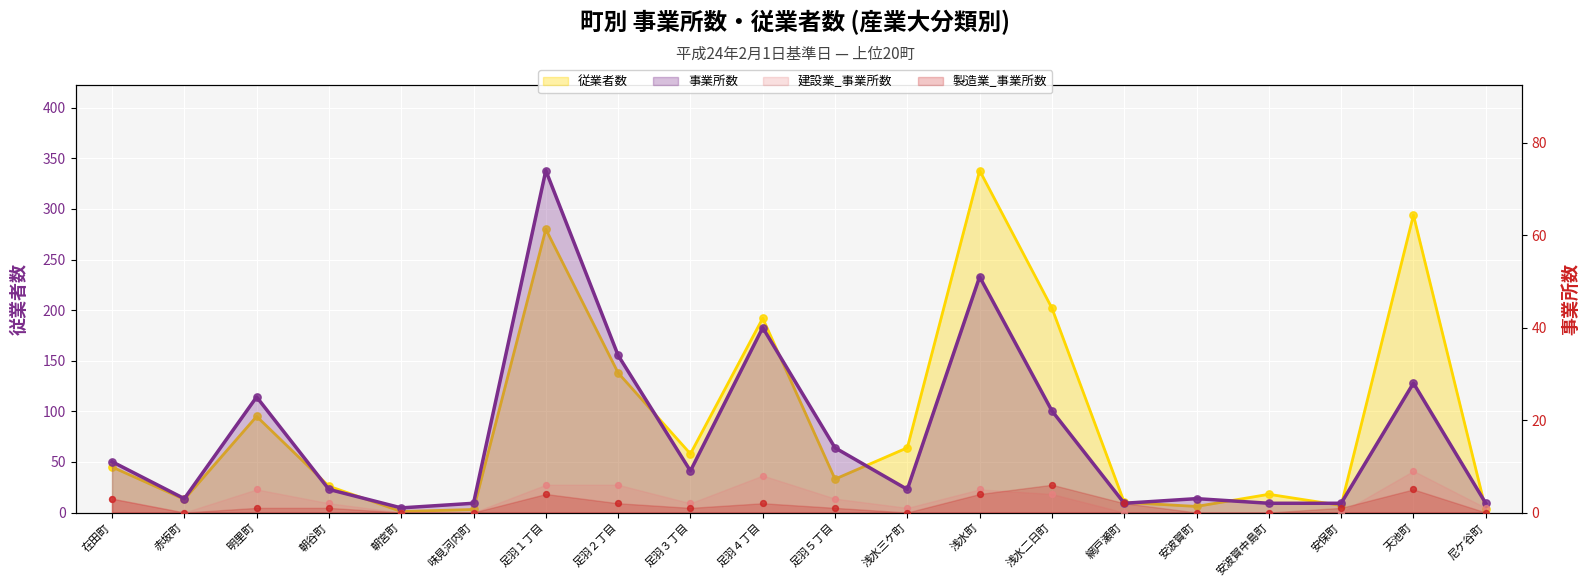

Which series has the largest total across all categories?

従業者数